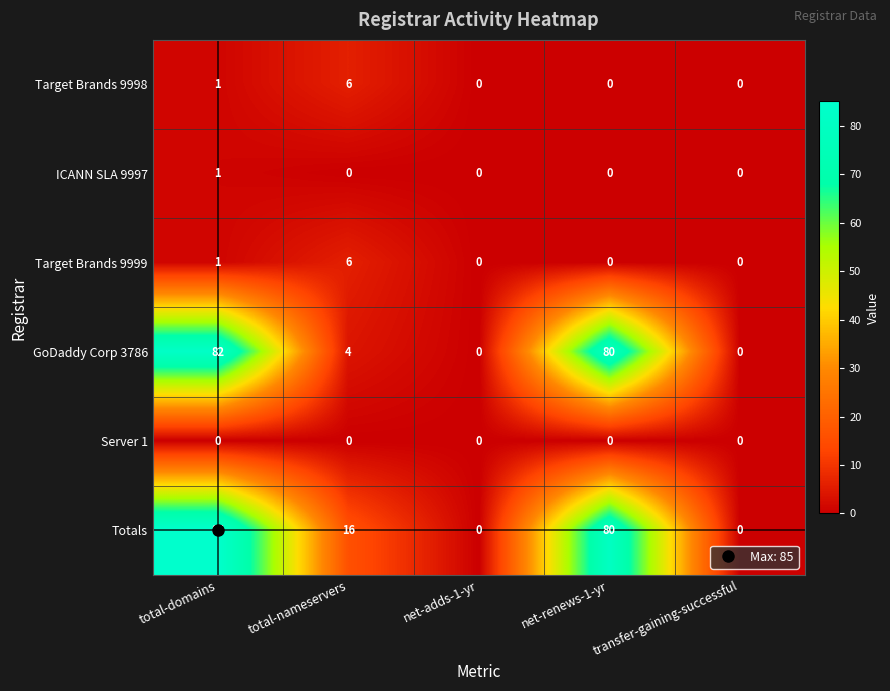

Which category has the highest value across all series?

total-domains